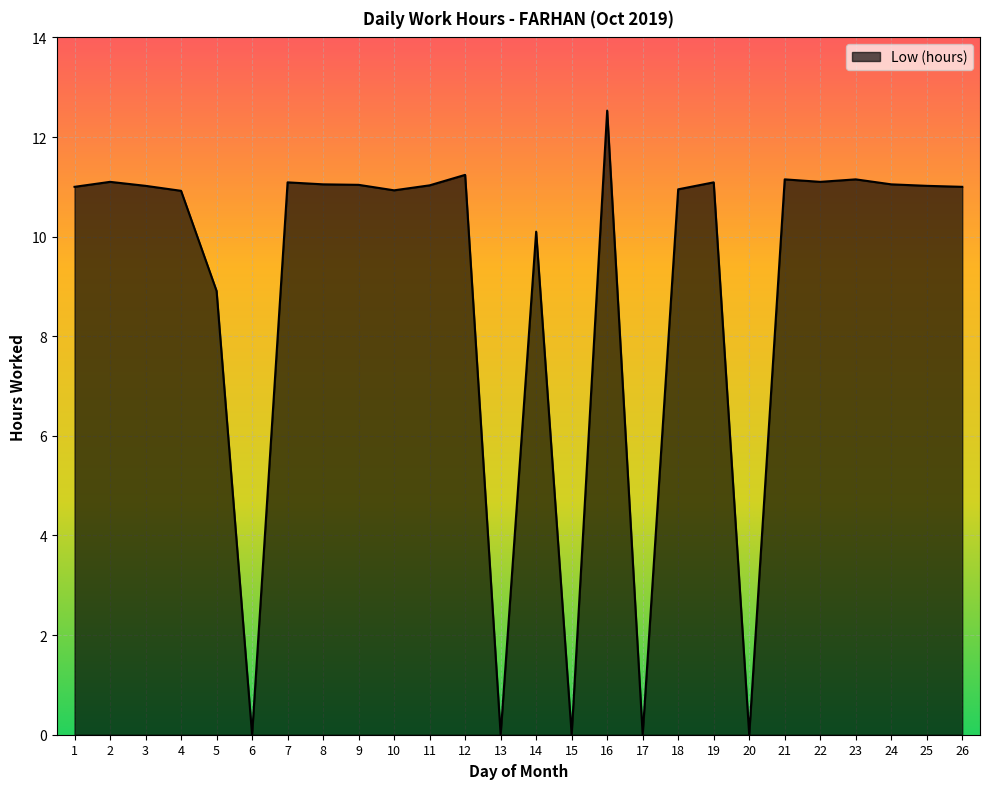

What is the maximum value shown in the chart?

12.5